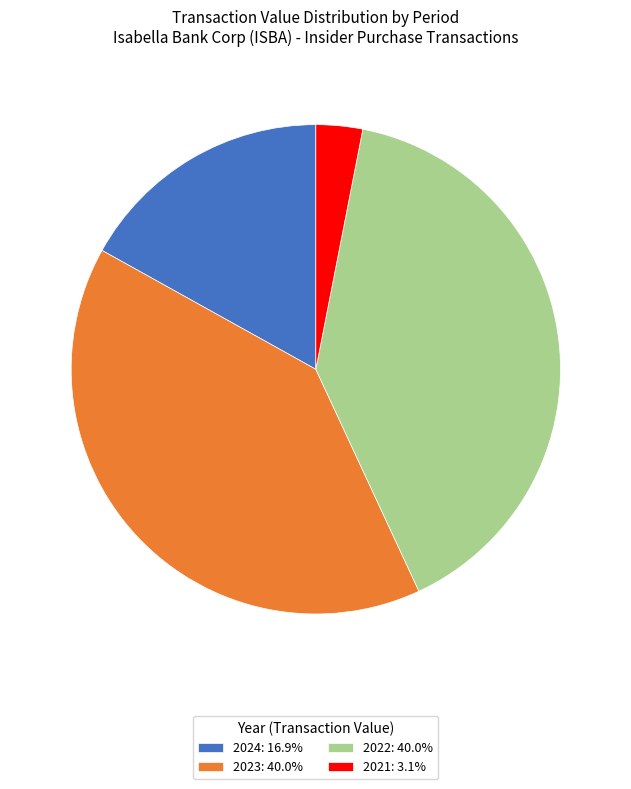

Is 2022: 40.0% the majority of the pie?

No